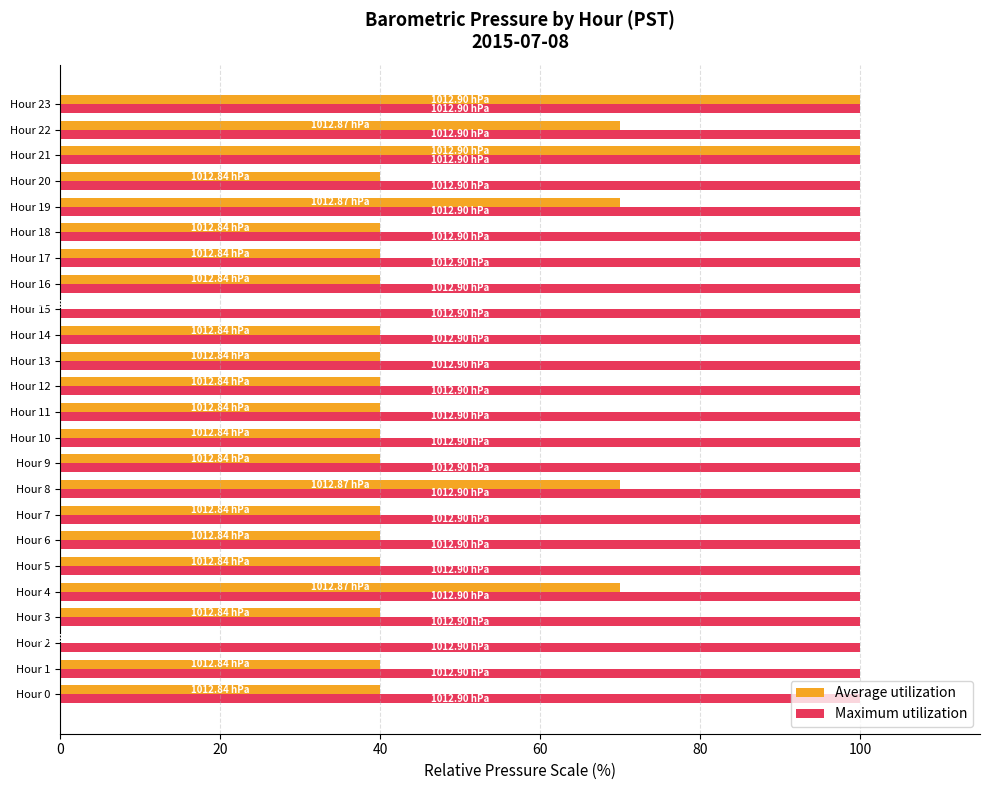

What is the sum of all Maximum utilization values?

2400.0